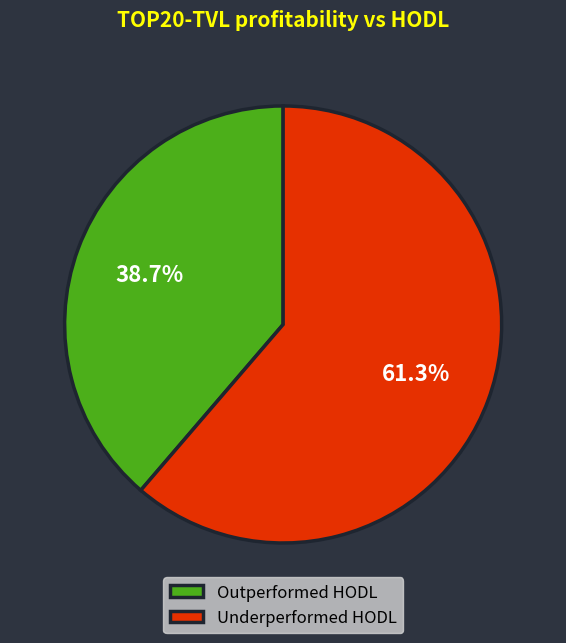

Count the number of slices in the pie.

2